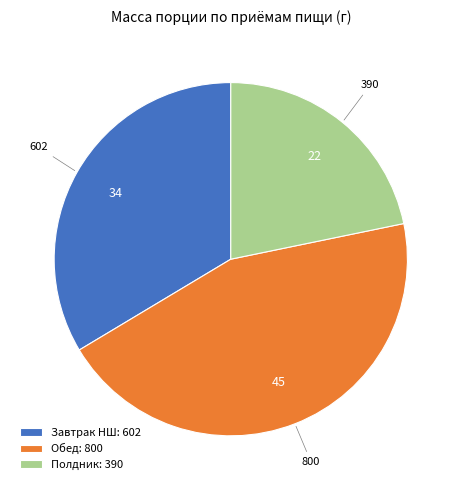

What is the ratio of the value at Обед: 800 to the value at Завтрак НШ: 602?

1.3